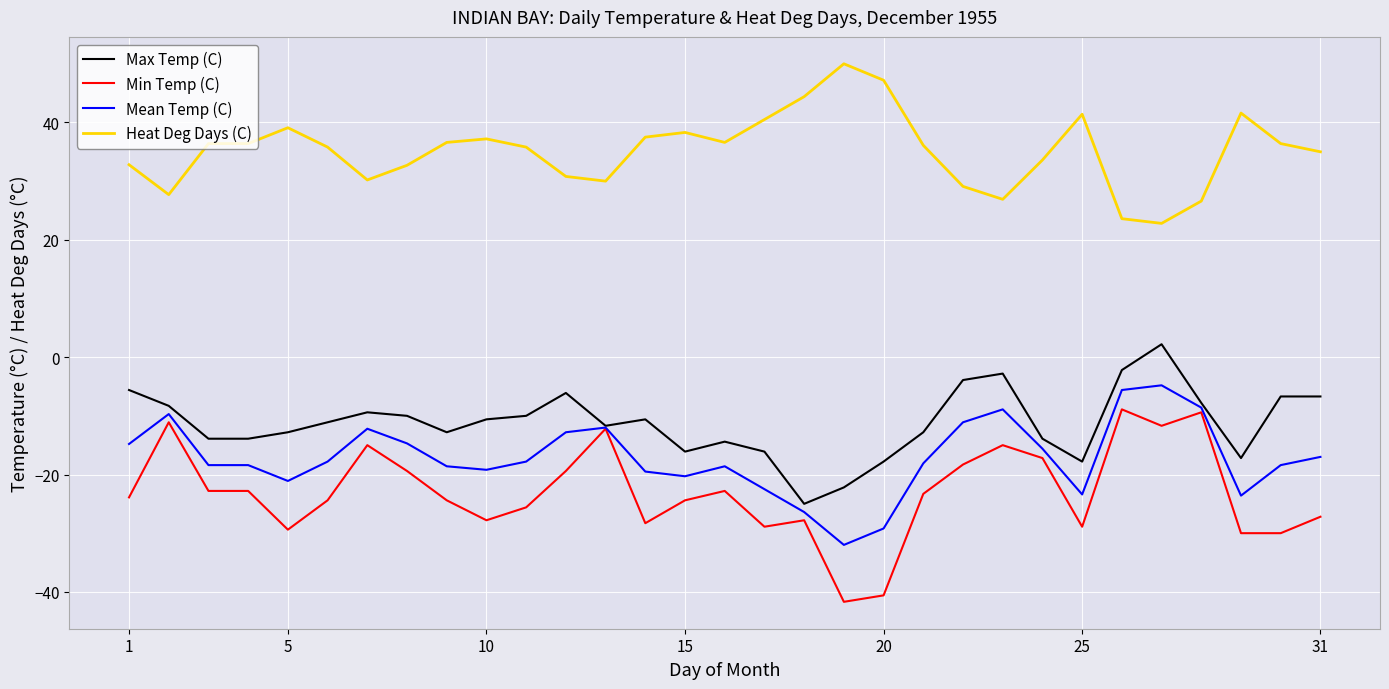

What are all the series names shown in the legend?

Max Temp (C), Min Temp (C), Mean Temp (C), Heat Deg Days (C)